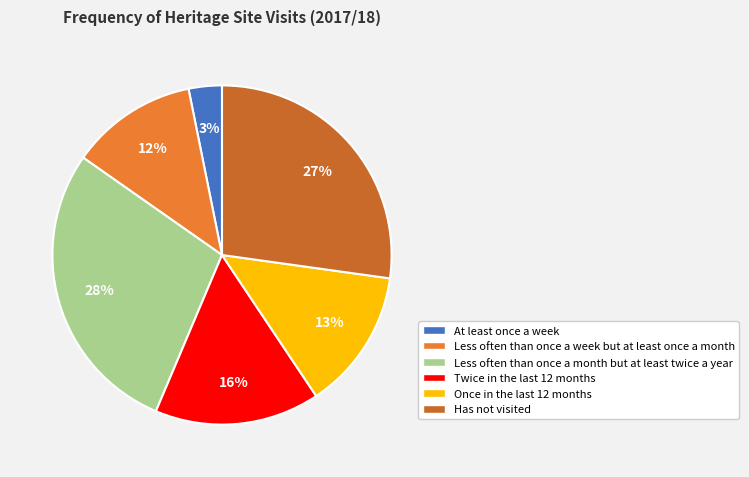

Rank the categories by value from highest to lowest.

Less often than once a month but at least twice a year, Has not visited, Twice in the last 12 months, Once in the last 12 months, Less often than once a week but at least once a month, At least once a week